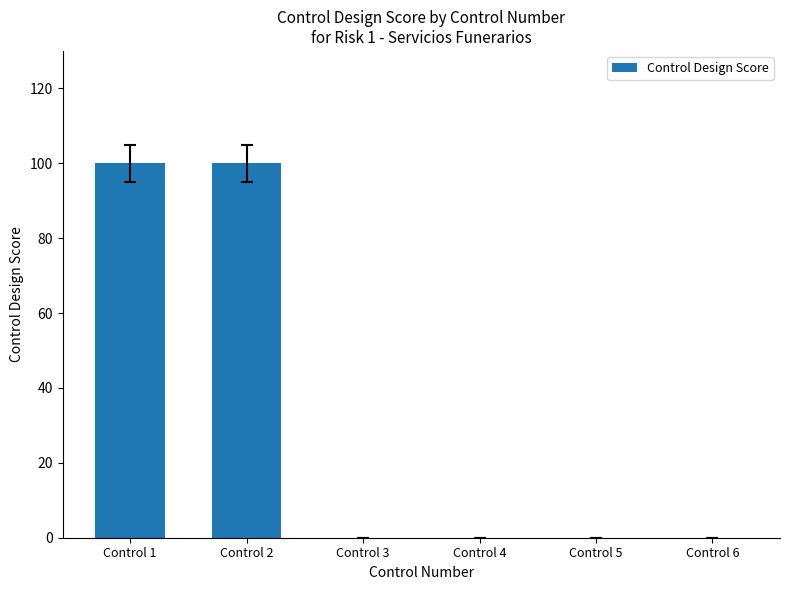

What is the greatest value displayed?

100